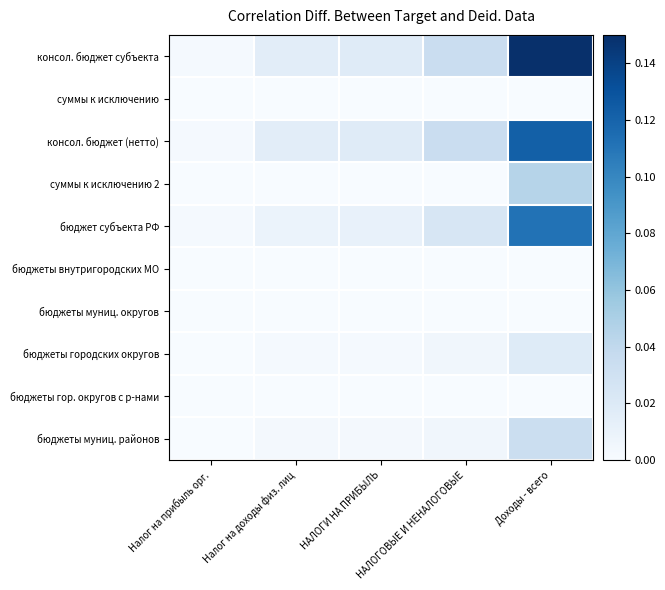

Between Налог на доходы физ. лиц and НАЛОГОВЫЕ И НЕНАЛОГОВЫЕ, which series saw the biggest shift?

консол. бюджет субъекта